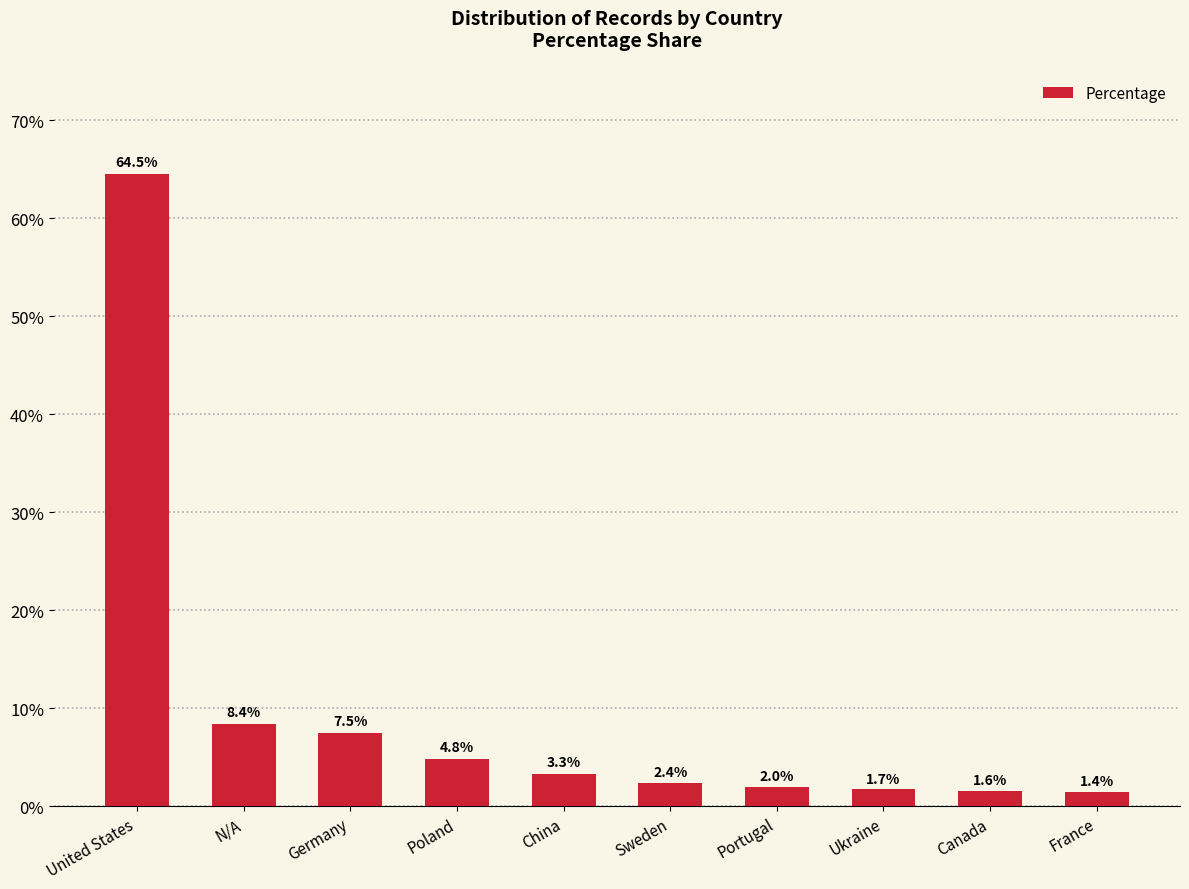

Between China and Sweden, which is larger?

China